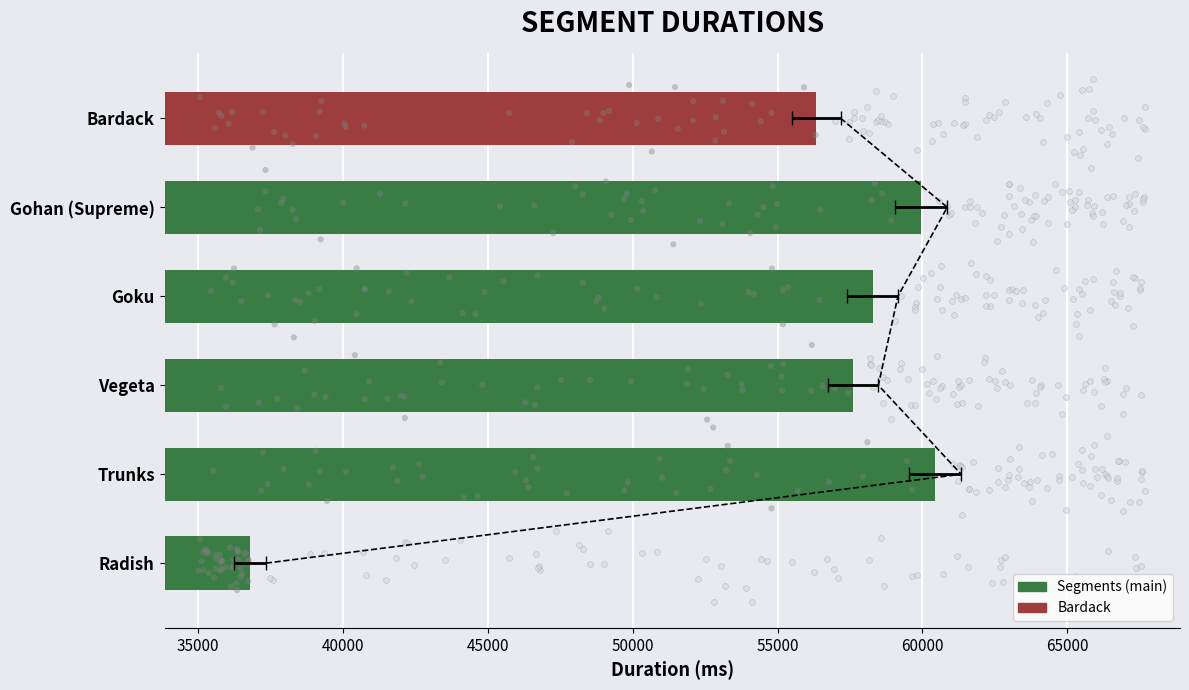

Between Goku and Radish, which is larger?

Goku